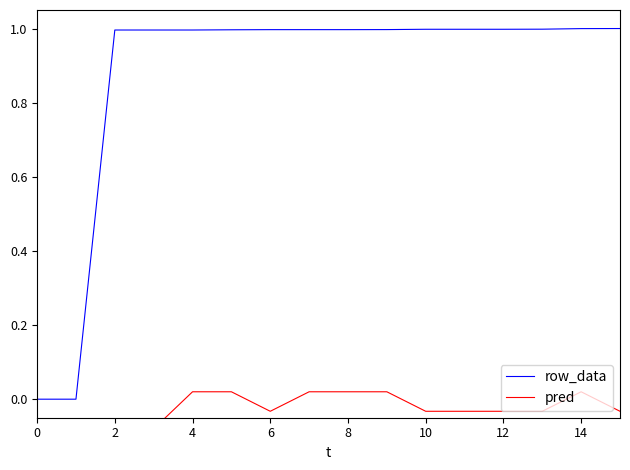

What is the value of the pred point at the 1st from the left?

-0.1